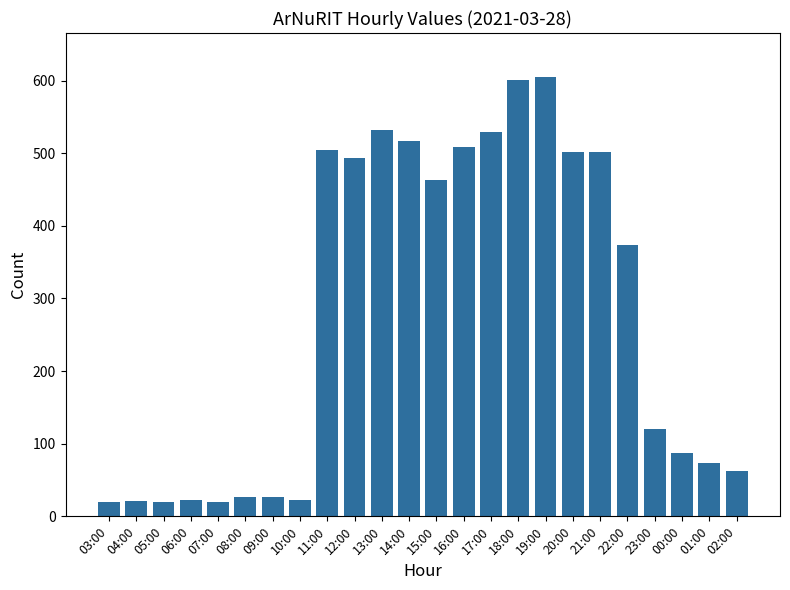

What is the difference between the second highest and minimum values?

581